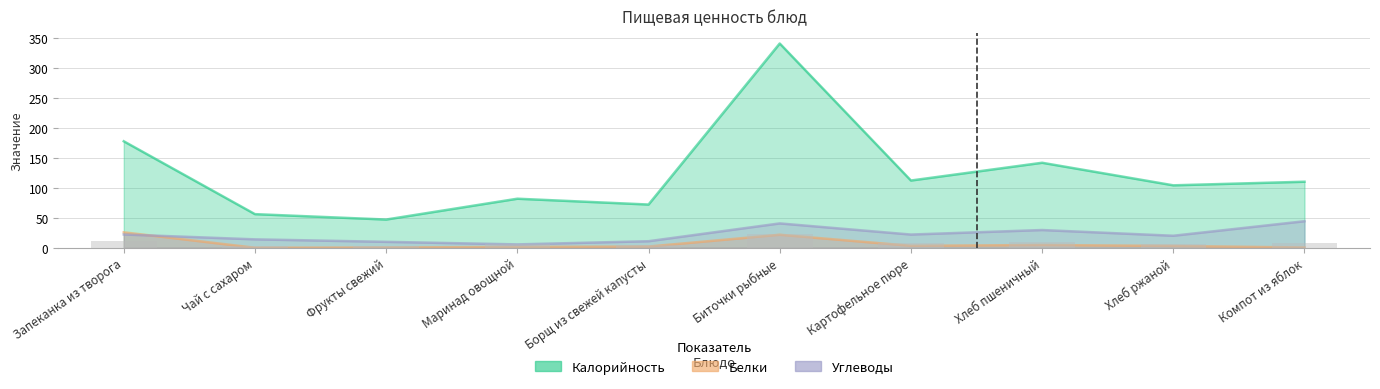

How many categories are shown in the chart?

10